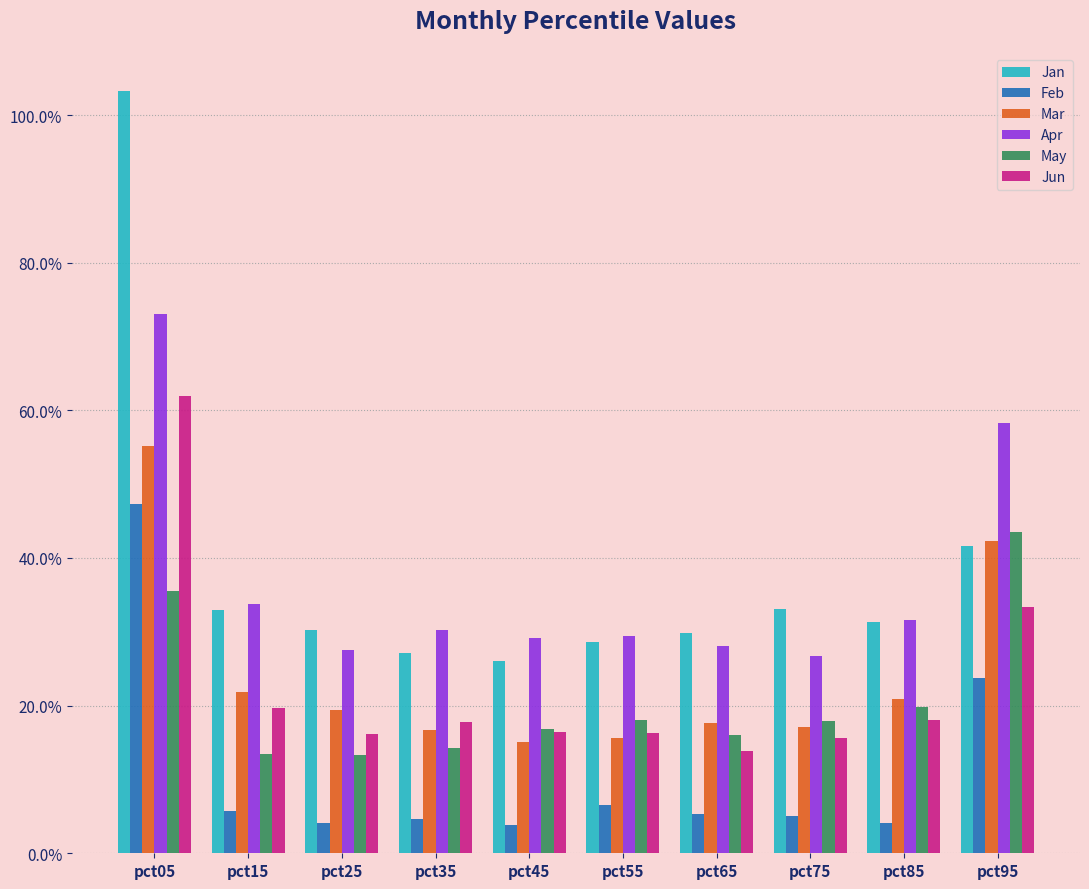

Rank the series by their maximum value, from lowest to highest.

May, Feb, Mar, Jun, Apr, Jan